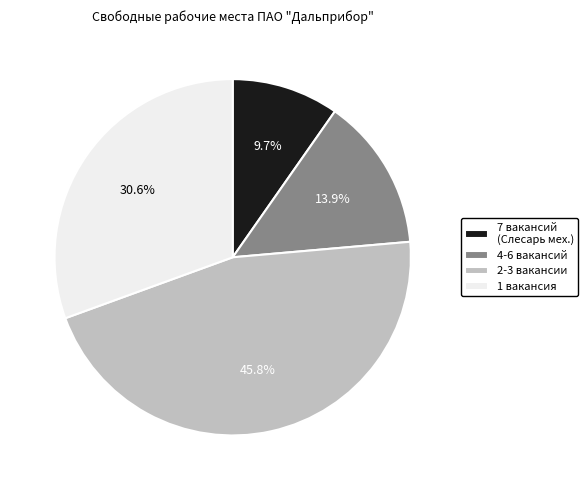

Is the sum of 1 вакансия and 7 вакансий (Слесарь мех.) greater than half?

No